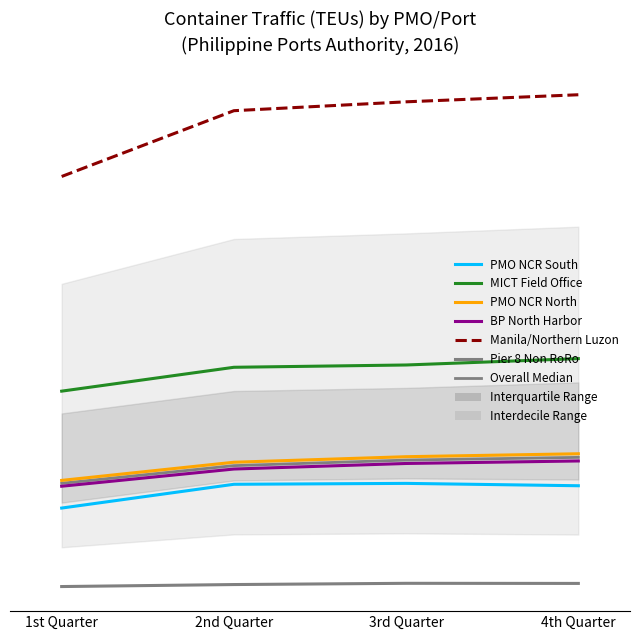

What is the difference between the highest and lowest values at 4th Quarter?

1149481.0